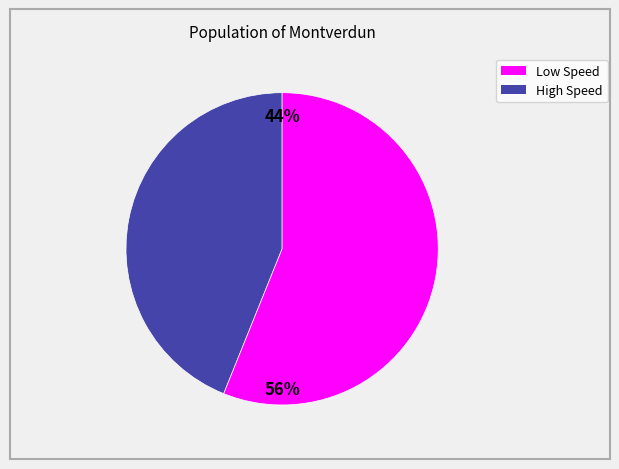

To the nearest percent, what is the average slice percentage?

50%